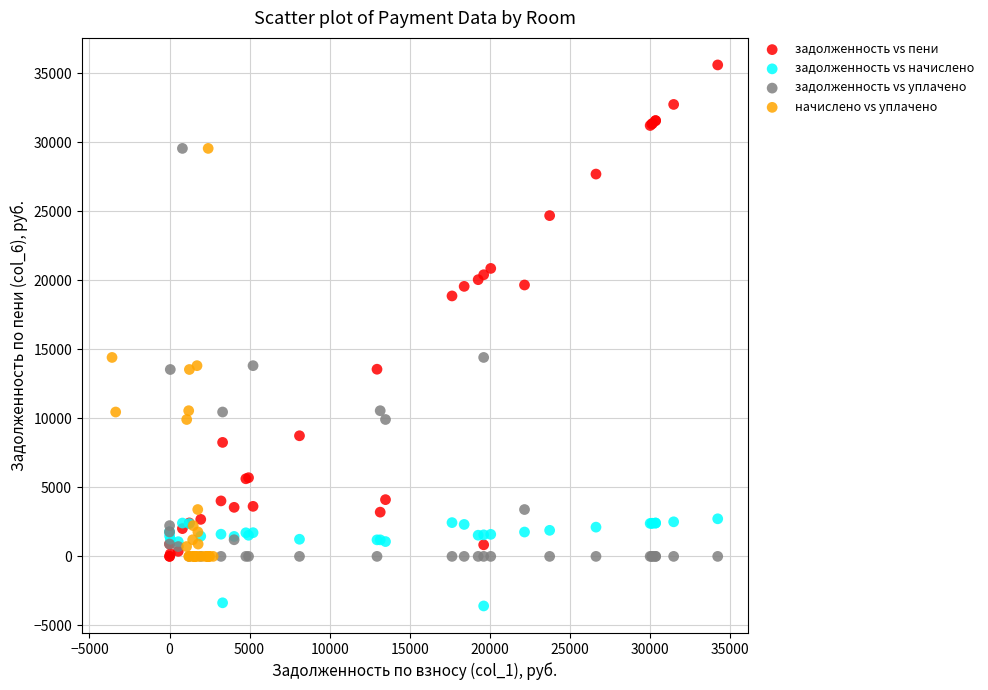

Which series reaches the maximum Y coordinate?

задолженность vs пени